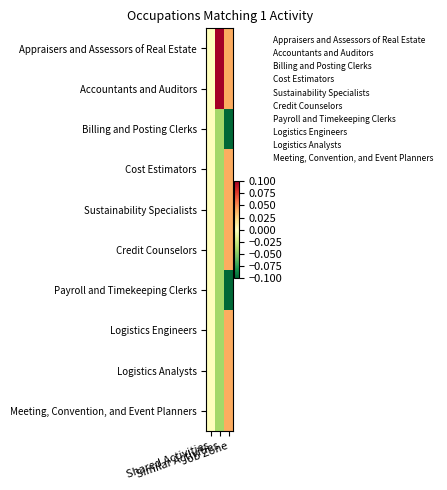

Reading right to left, list all the values displayed in this chart.

Appraisers and Assessors of Real Estate: Job Zone=0.0	Similar Activities=0.2	Shared Activities=0.0
Accountants and Auditors: Job Zone=0.0	Similar Activities=0.2	Shared Activities=0.0
Billing and Posting Clerks: Job Zone=-0.2	Similar Activities=-0.0	Shared Activities=0.0
Cost Estimators: Job Zone=0.0	Similar Activities=-0.0	Shared Activities=0.0
Sustainability Specialists: Job Zone=0.0	Similar Activities=-0.0	Shared Activities=0.0
Credit Counselors: Job Zone=0.0	Similar Activities=-0.0	Shared Activities=0.0
Payroll and Timekeeping Clerks: Job Zone=-0.2	Similar Activities=-0.0	Shared Activities=0.0
Logistics Engineers: Job Zone=0.0	Similar Activities=-0.0	Shared Activities=0.0
Logistics Analysts: Job Zone=0.0	Similar Activities=-0.0	Shared Activities=0.0
Meeting, Convention, and Event Planners: Job Zone=0.0	Similar Activities=-0.0	Shared Activities=0.0